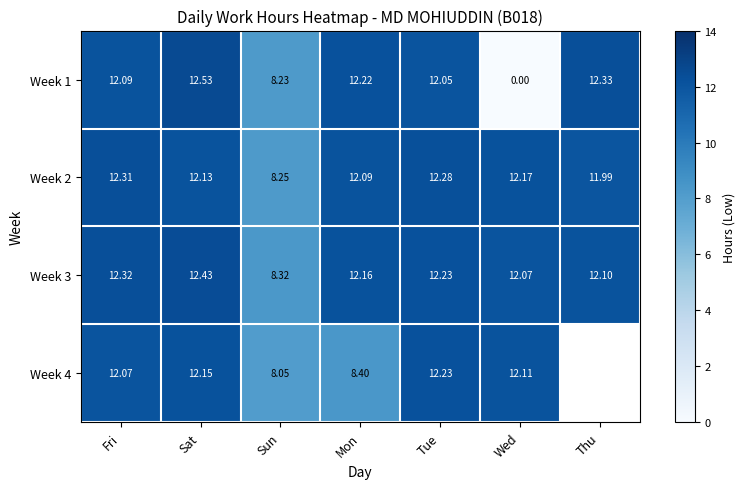

Which category has the lowest value in the Week 1 series?

Wed